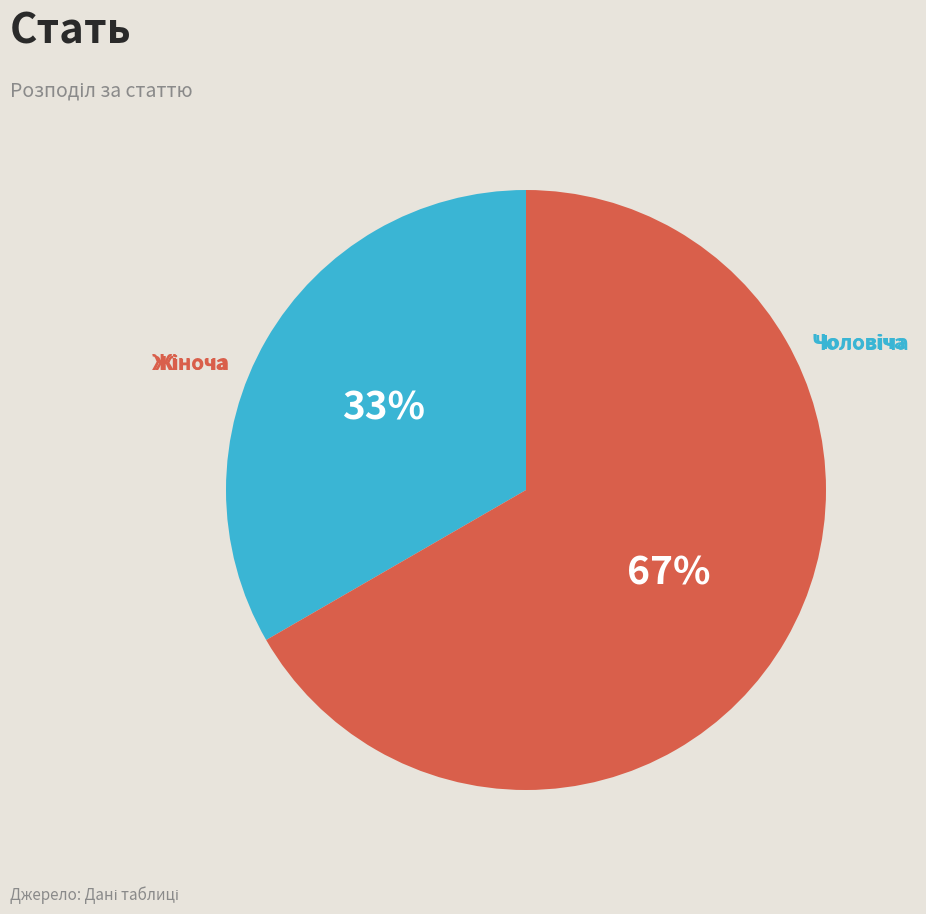

What is the change in value from Чоловіча to Жіноча?

+1